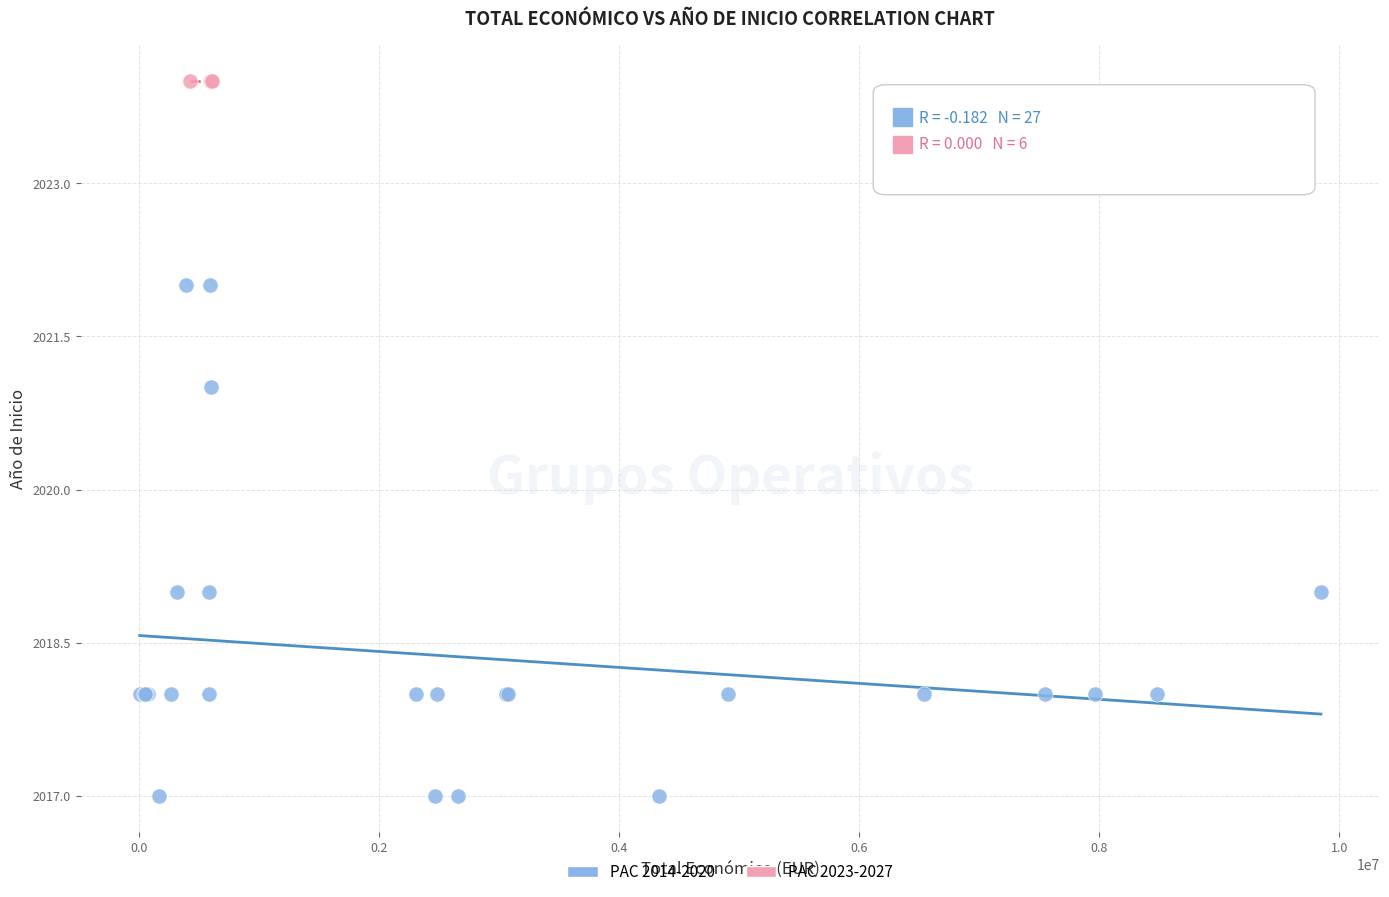

Which series reaches the maximum Y coordinate?

PAC 2023-2027